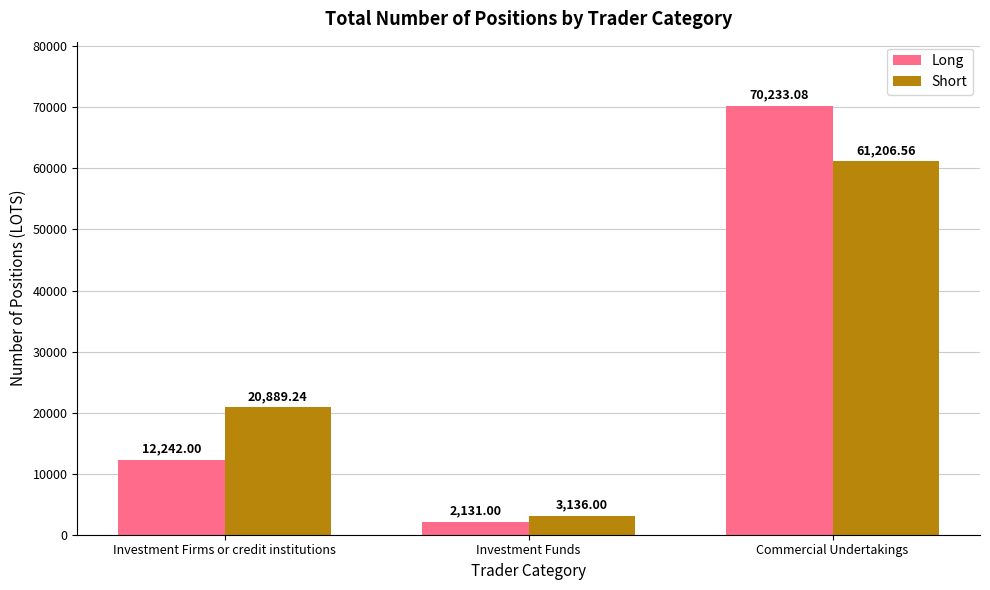

At which label does Short first exceed 20889?

Investment Firms or credit institutions